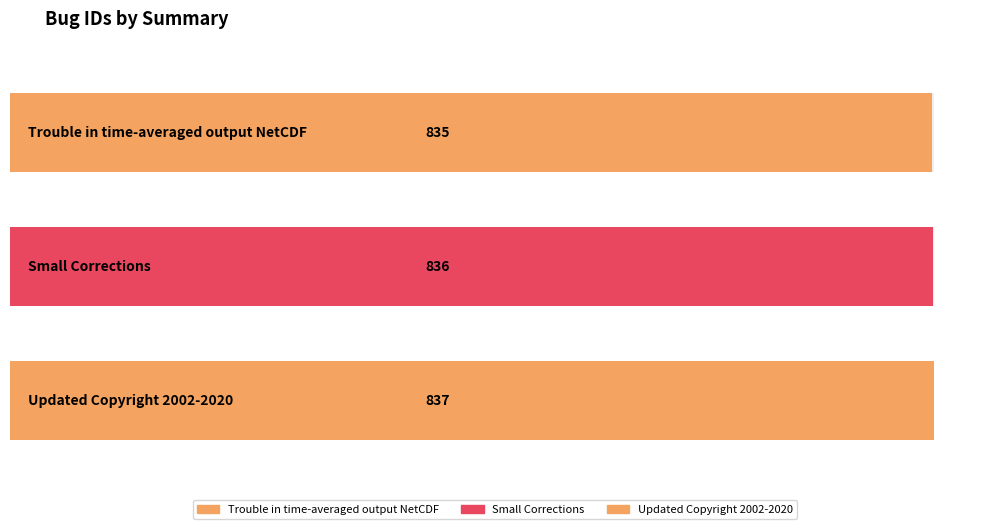

True or false: the data shows 836 at Small Corrections.

True